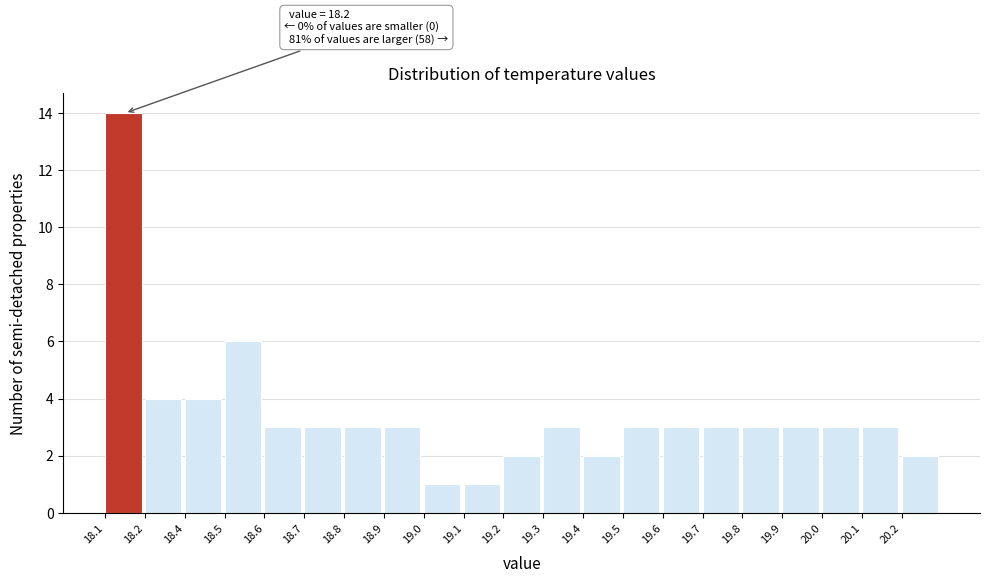

Reading left to right, extract all data points from this chart.

18.1=14	18.2=4	18.4=4	18.5=6	18.6=3	18.7=3	18.8=3	18.9=3	19.0=1	19.1=1	19.2=2	19.3=3	19.4=2	19.5=3	19.6=3	19.7=3	19.8=3	19.9=3	20.0=3	20.1=3	20.2=2